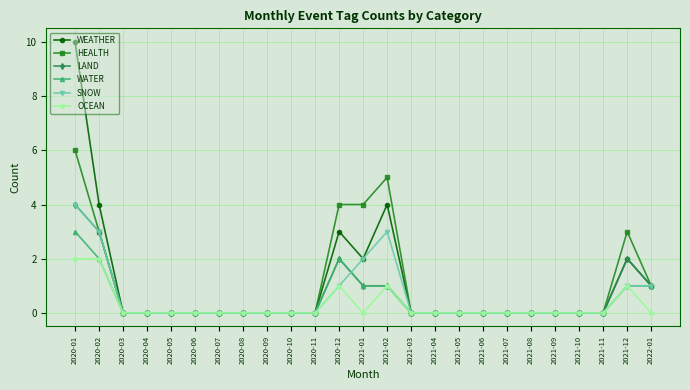

How many distinct data groups are displayed?

6